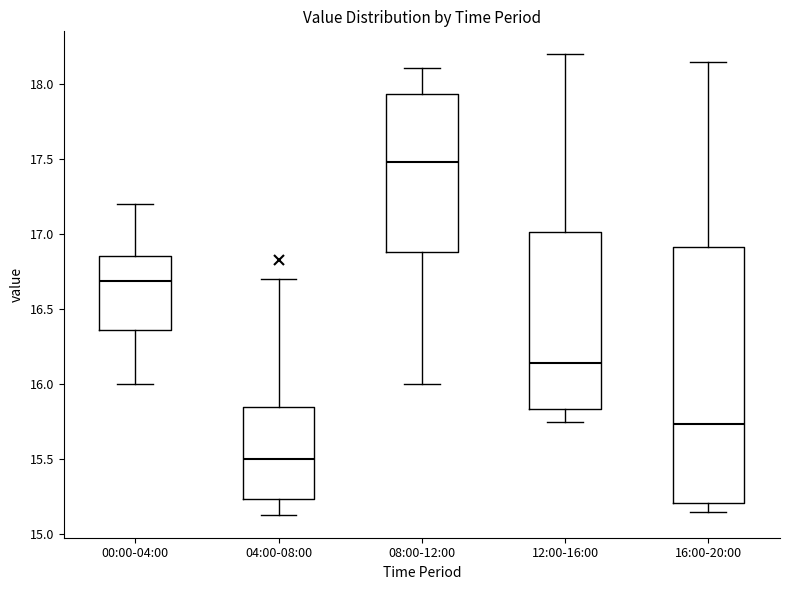

Reading left to right, read every box against the y-axis: the position of its median line, the range the box covers, and the ends of its whiskers. The values are not printed on the chart, so give them approximately, as read against the axis.

00:00-04:00: median 16.70, box 16.35 to 16.85, whiskers 16.00 to 17.20
04:00-08:00: median 15.50, box 15.25 to 15.85, whiskers 15.15 to 16.70
08:00-12:00: median 17.50, box 16.90 to 17.95, whiskers 16.00 to 18.10
12:00-16:00: median 16.15, box 15.85 to 17.00, whiskers 15.75 to 18.20
16:00-20:00: median 15.75, box 15.20 to 16.90, whiskers 15.15 to 18.15